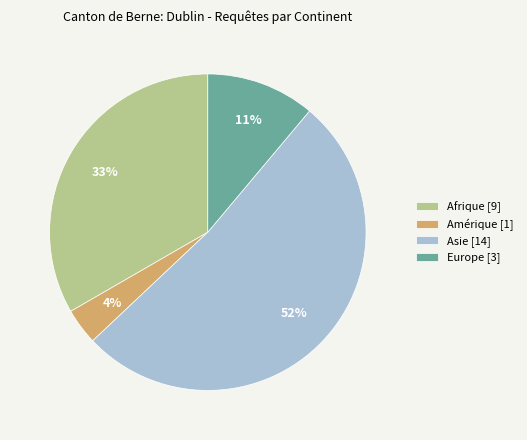

Is it true that Amérique [1] is 12% of the pie?

False